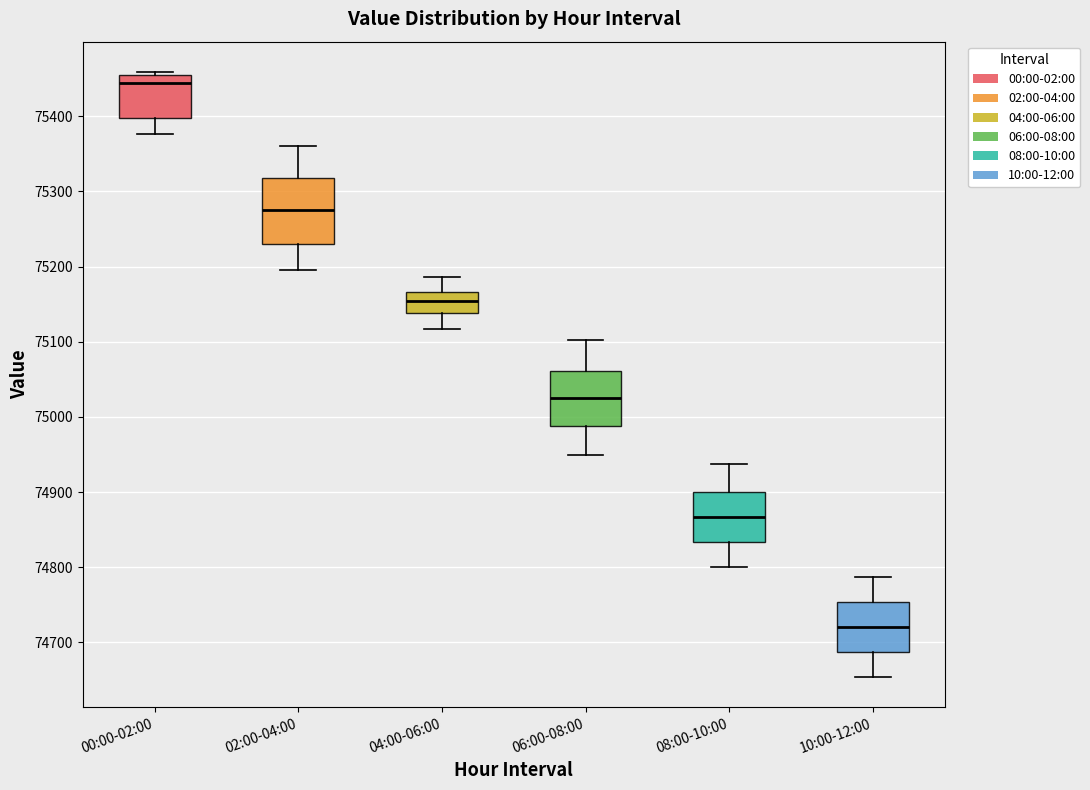

Where is the upper edge of the box for 10:00-12:00 on the y-axis? The values are not printed on the chart, so give them approximately, as read against the axis.

74750